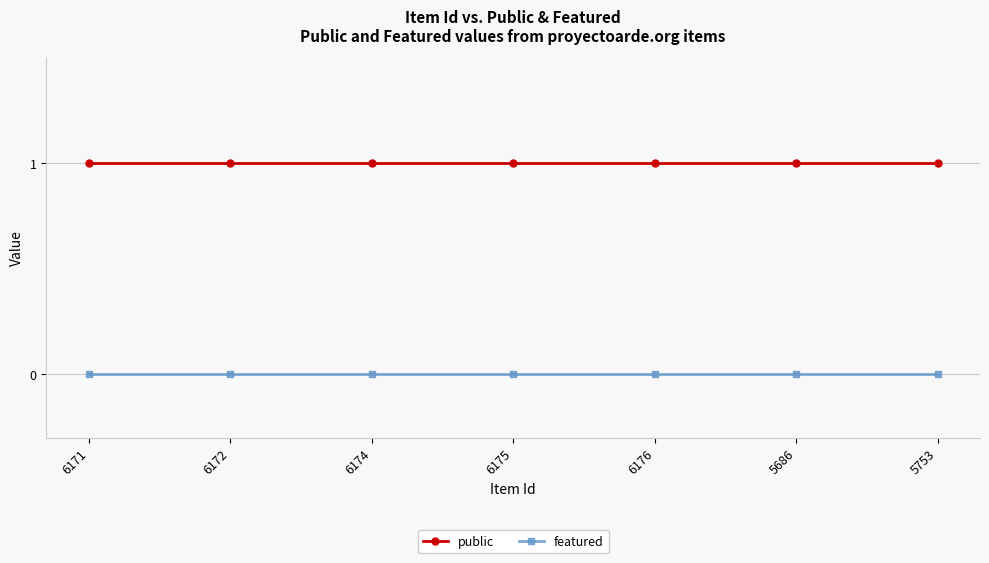

True or false: featured and public intersect in this chart.

False